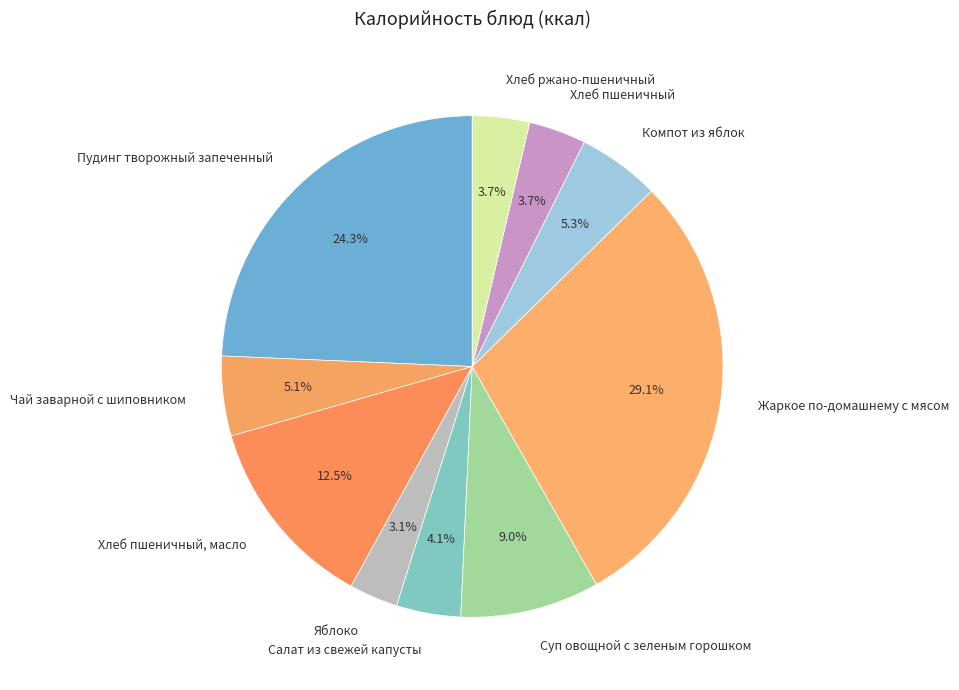

Combined, do Хлеб ржано-пшеничный and Чай заварной с шиповником account for over 50%?

No